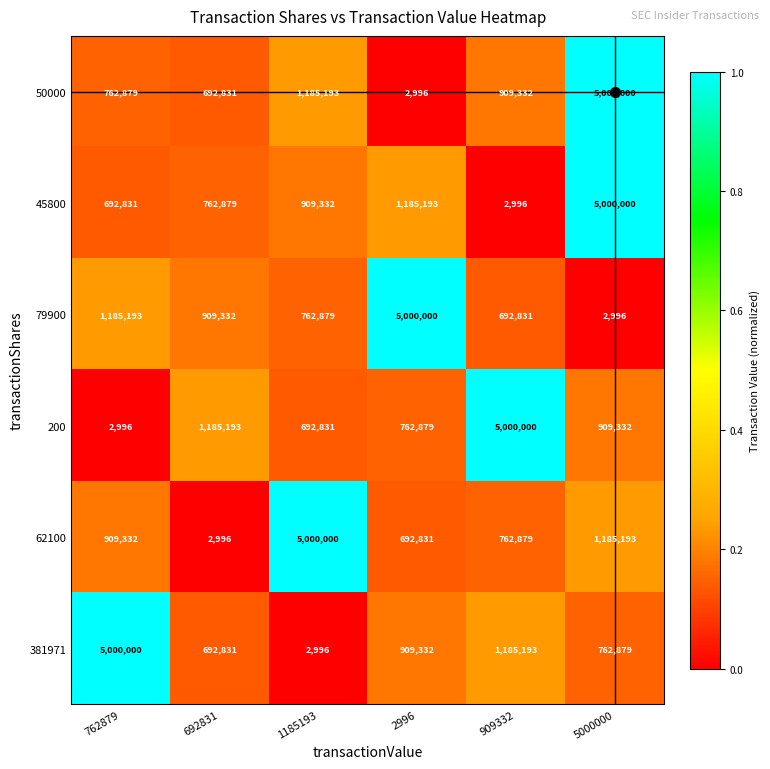

What is the total value across all series at 692831?

4246062